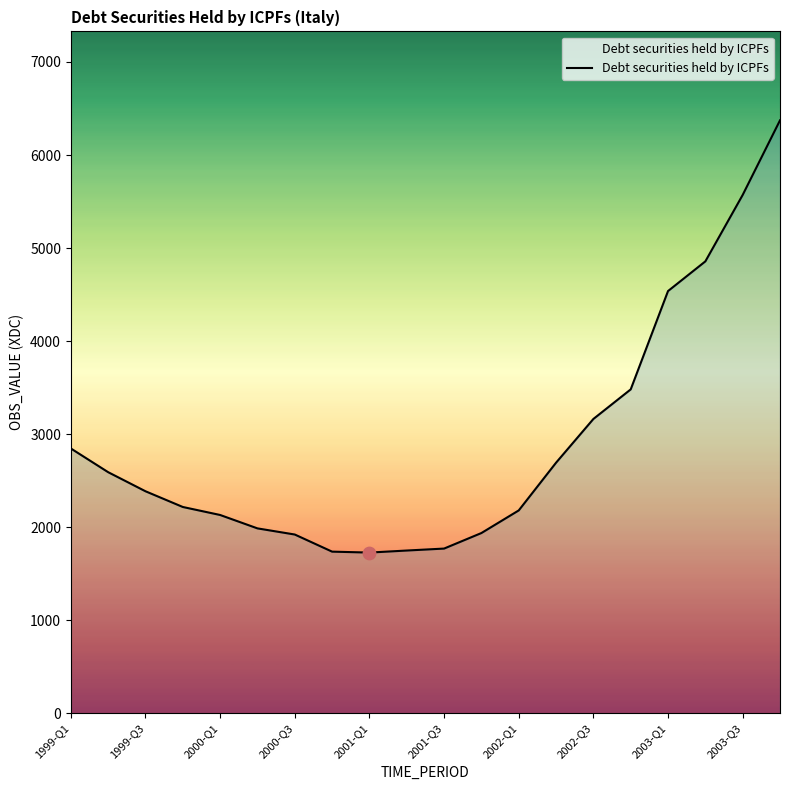

What is the minimum value shown in the chart?

1727